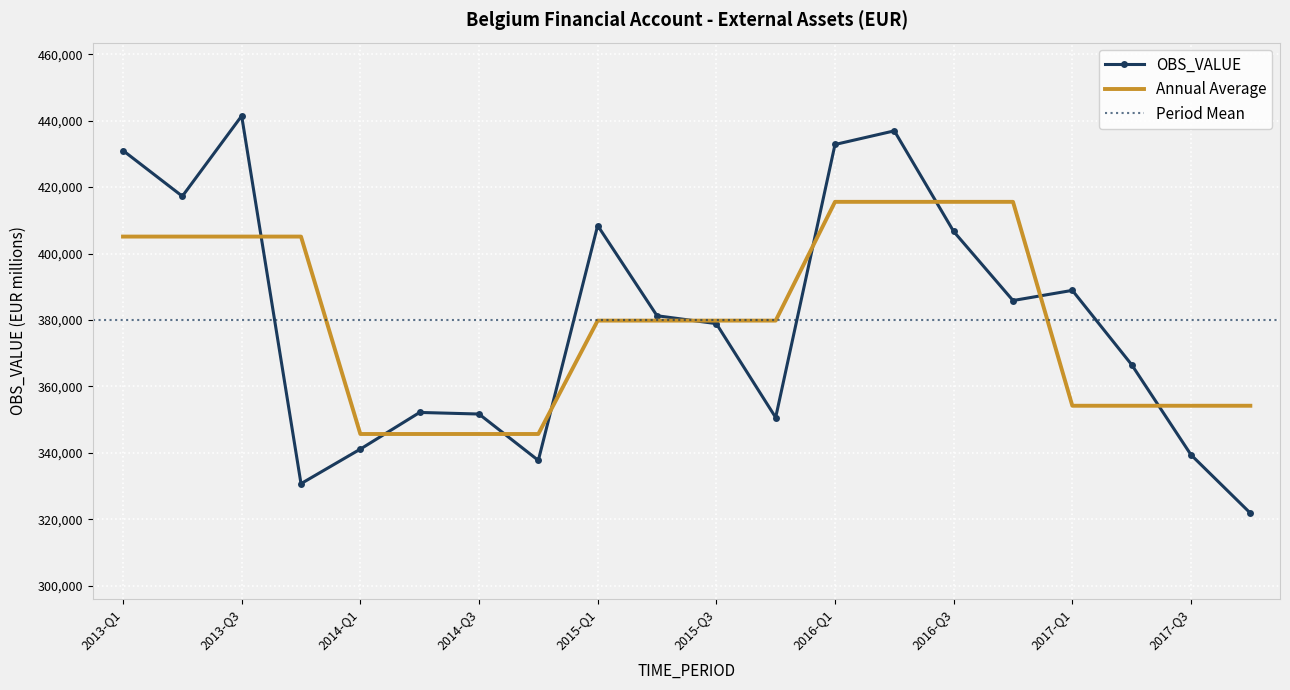

What is the change in value from 2015-Q3 to 2017-Q1?

+10023